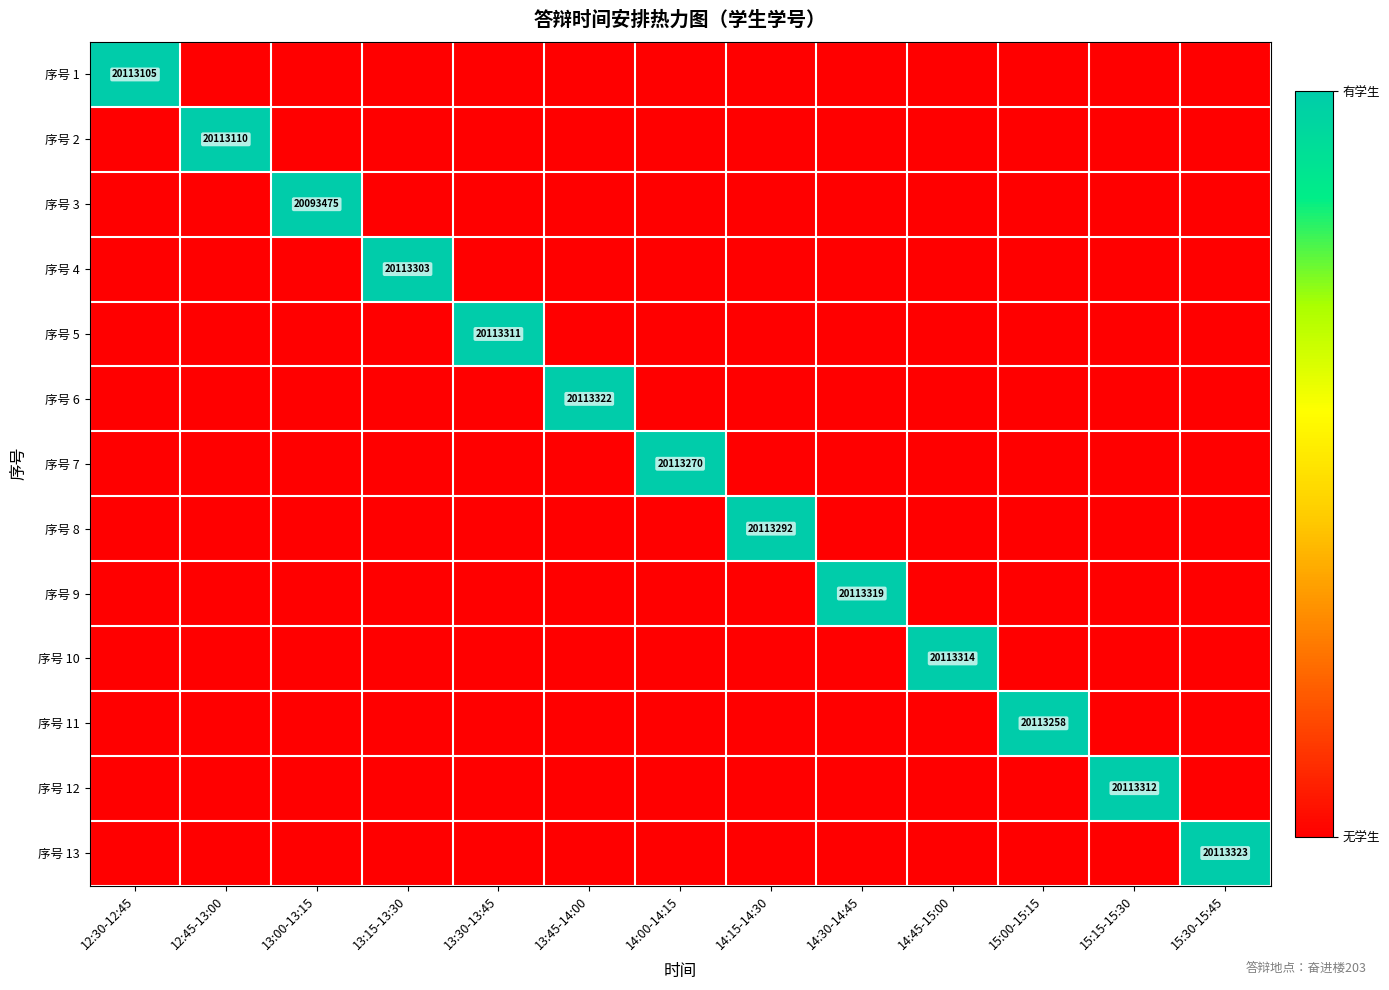

The 序号 5 series shows 0 at 13:00-13:15. True or false?

True